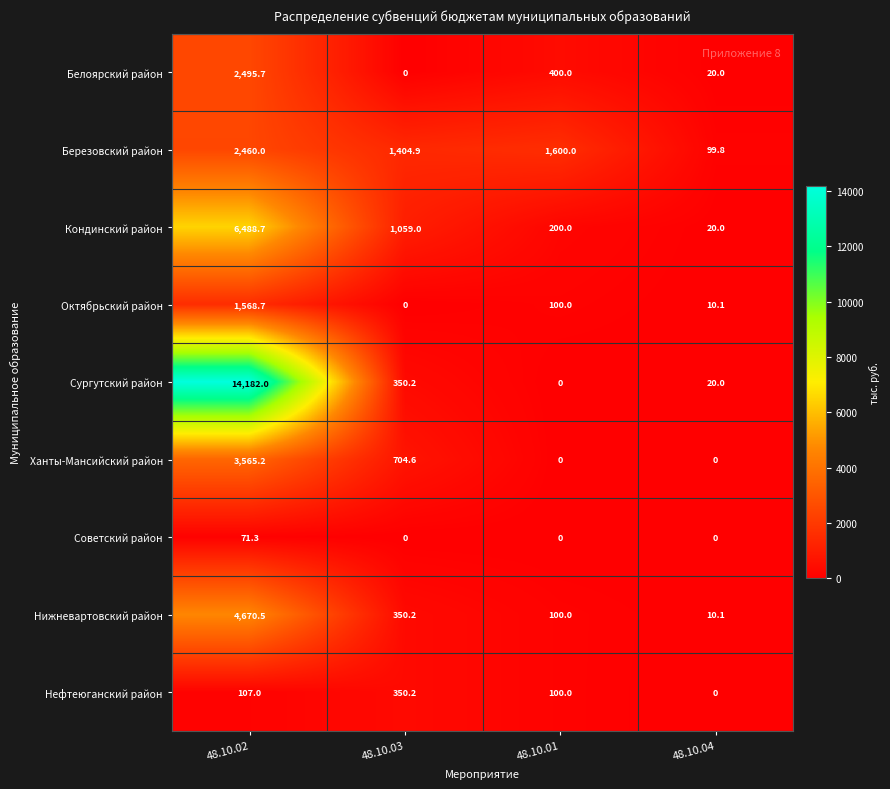

How many categories are shown in the chart?

4